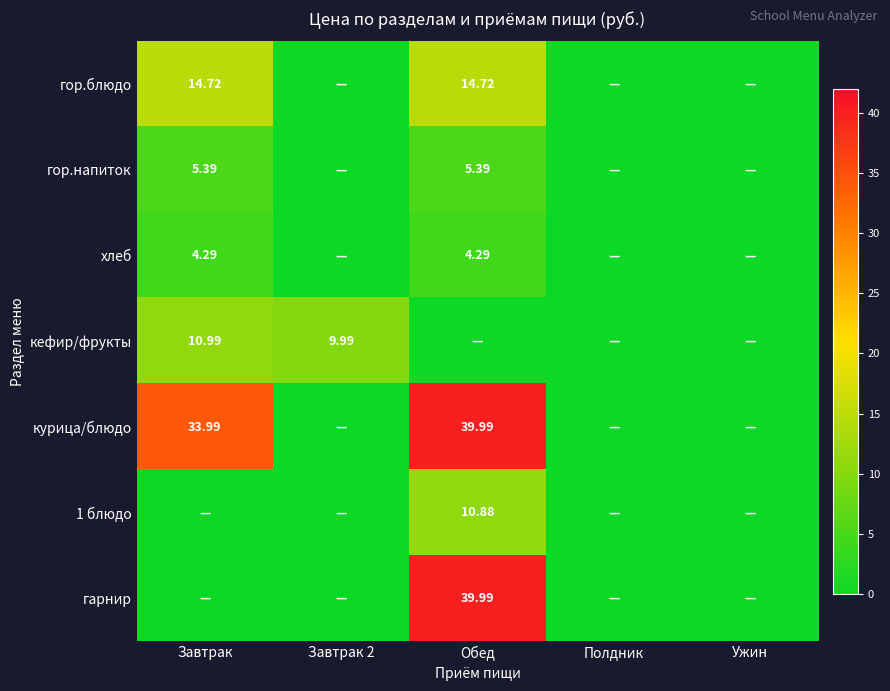

True or false: гор.блюдо has a value of -5.5 at Завтрак 2.

False